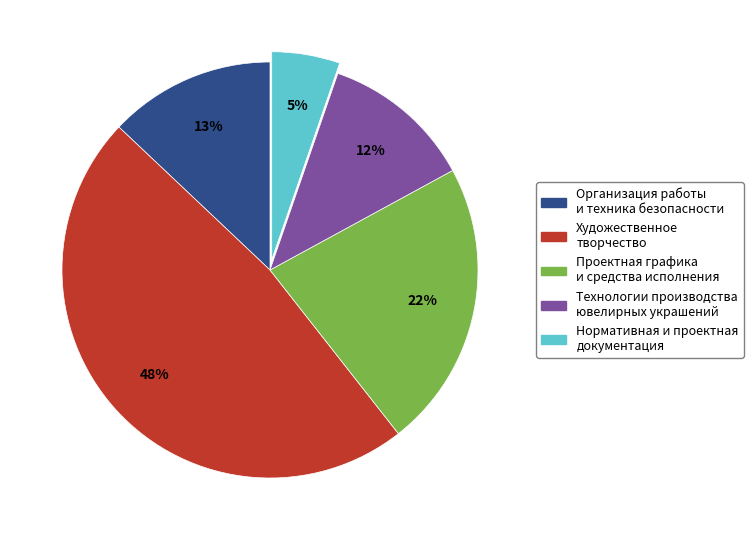

Between Технологии производства ювелирных украшений and Художественное творчество, which is larger?

Художественное творчество